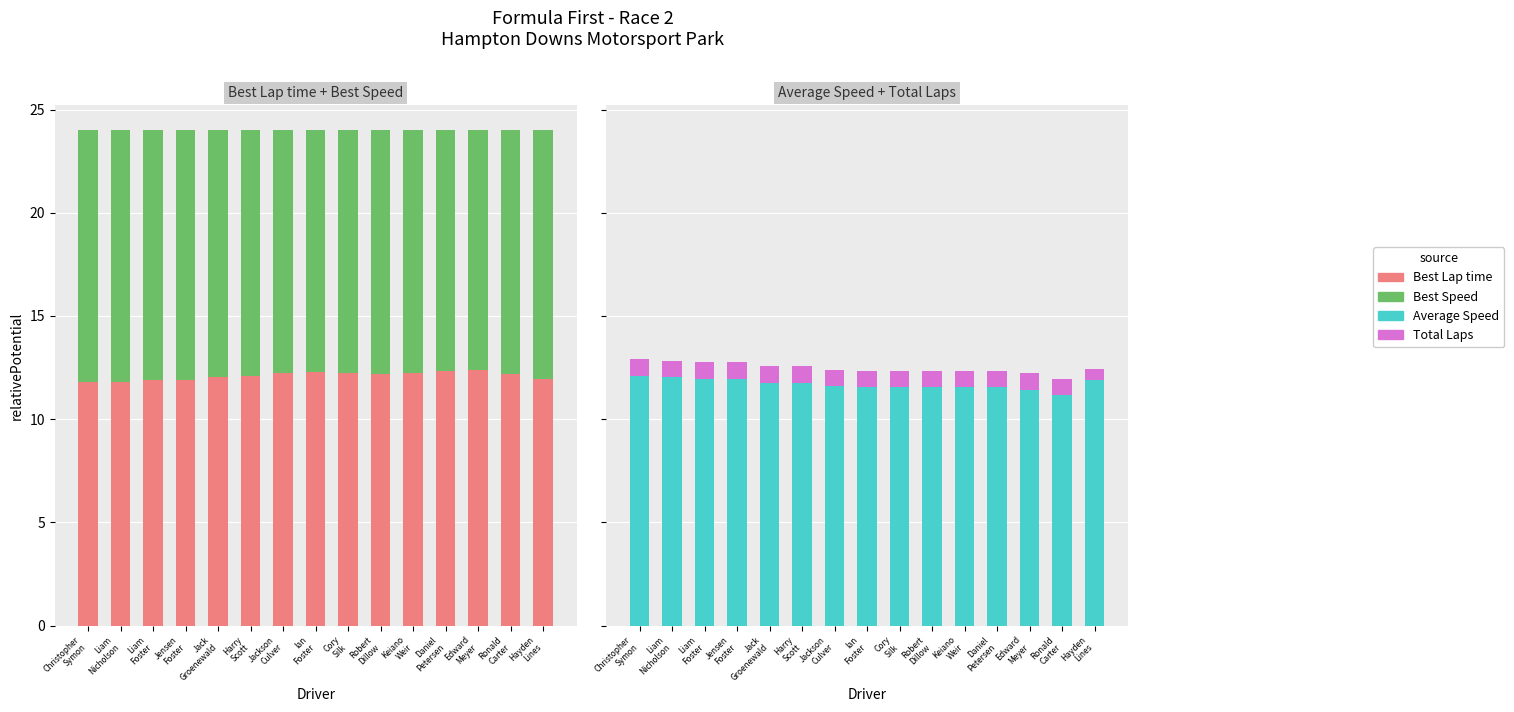

True or false: Average Speed has a value of 16.1 at Jackson
Culver.

False